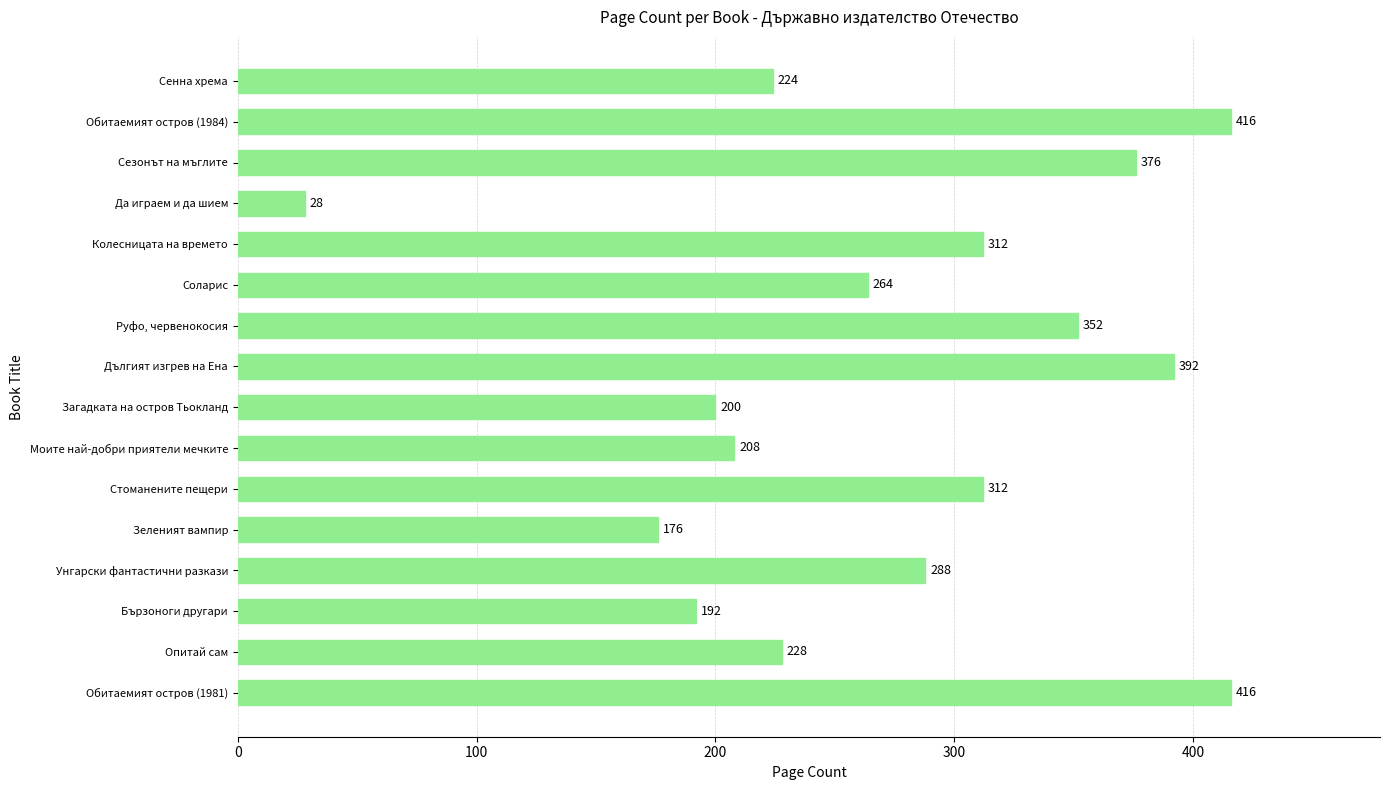

Count the number of data series in this chart.

1